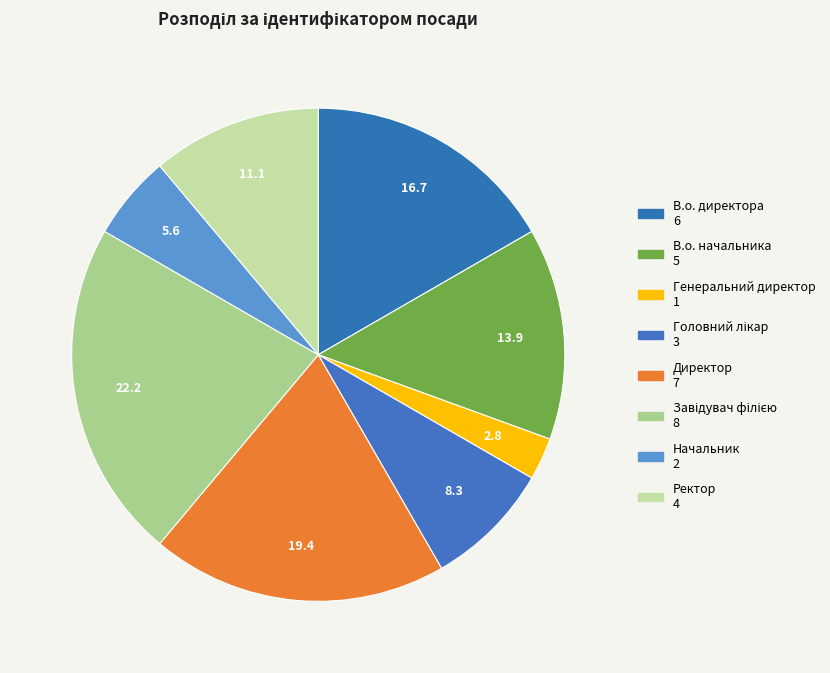

How much of the chart is everything except Генеральний директор?

97.2%